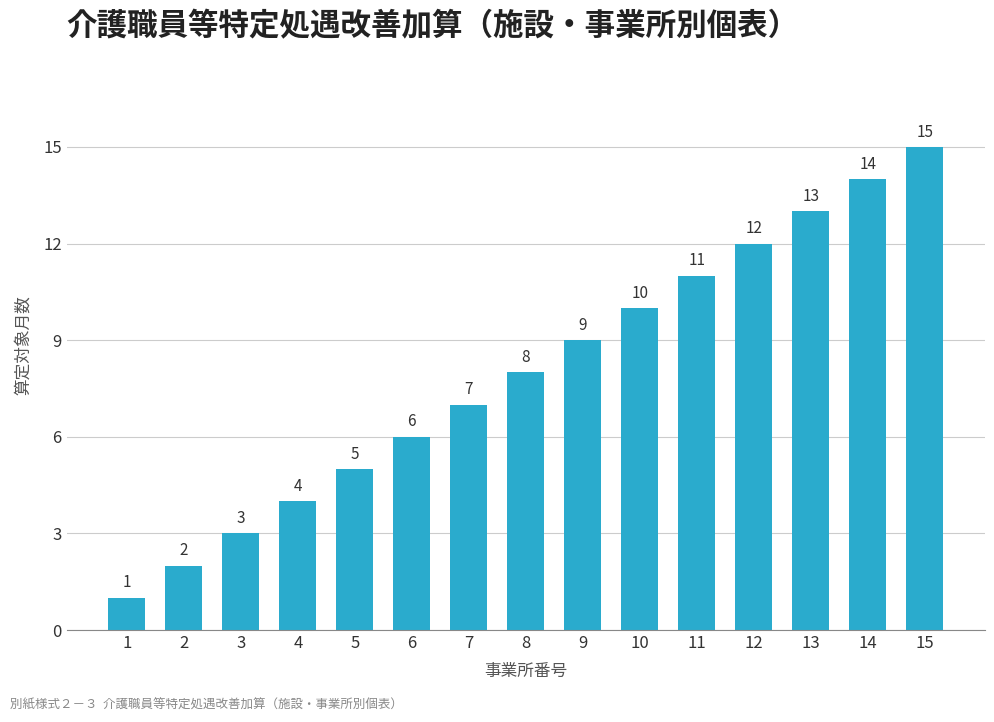

Which label corresponds to the largest value in the chart?

15